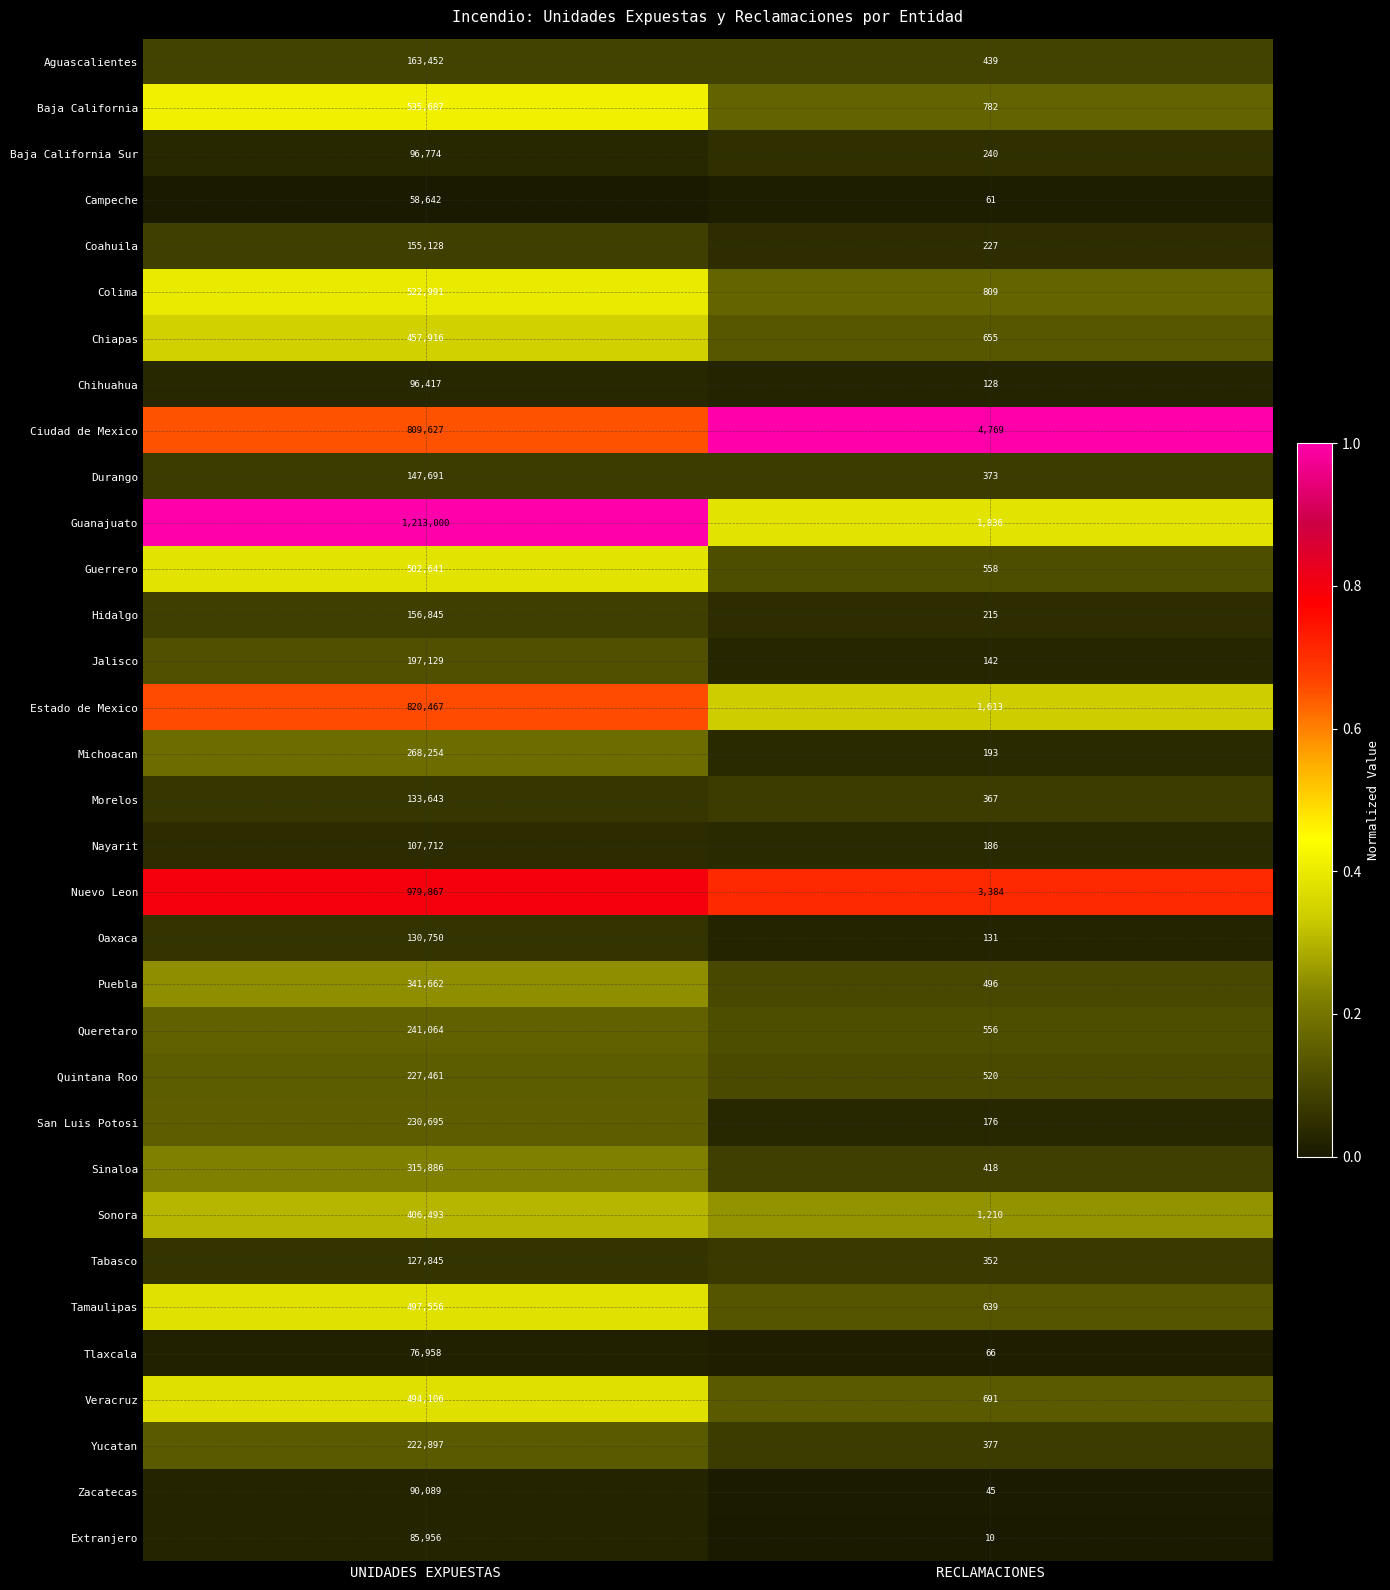

Rank the series at RECLAMACIONES from lowest to highest value.

Extranjero, Zacatecas, Campeche, Tlaxcala, Chihuahua, Oaxaca, Jalisco, San Luis Potosi, Nayarit, Michoacan, Hidalgo, Coahuila, Baja California Sur, Tabasco, Morelos, Durango, Yucatan, Sinaloa, Aguascalientes, Puebla, Quintana Roo, Queretaro, Guerrero, Tamaulipas, Chiapas, Veracruz, Baja California, Colima, Sonora, Estado de Mexico, Guanajuato, Nuevo Leon, Ciudad de Mexico